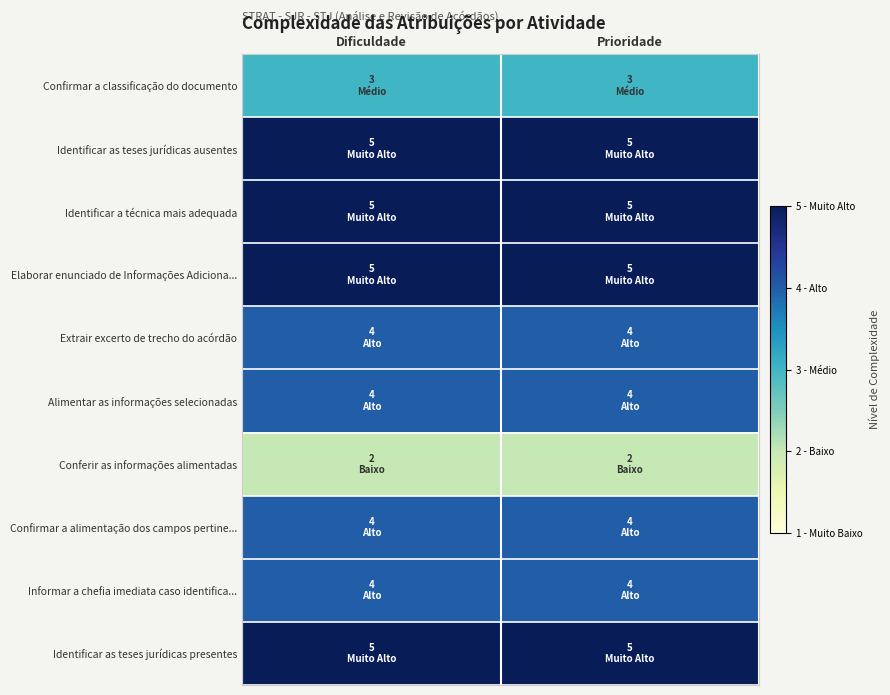

True or false: Confirmar a classificação do documento has a value of 1 at Prioridade.

False